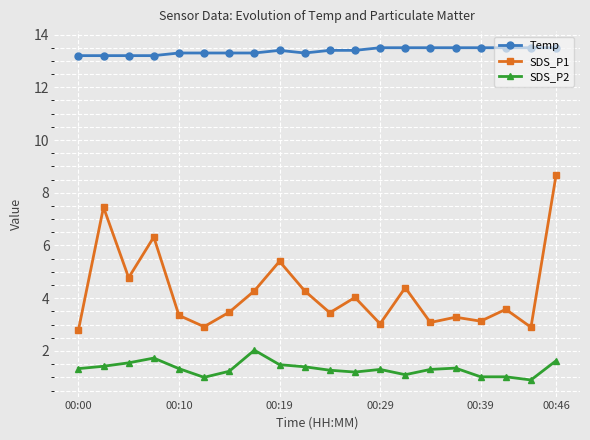

How many Temp values are between 13 and 14?

20